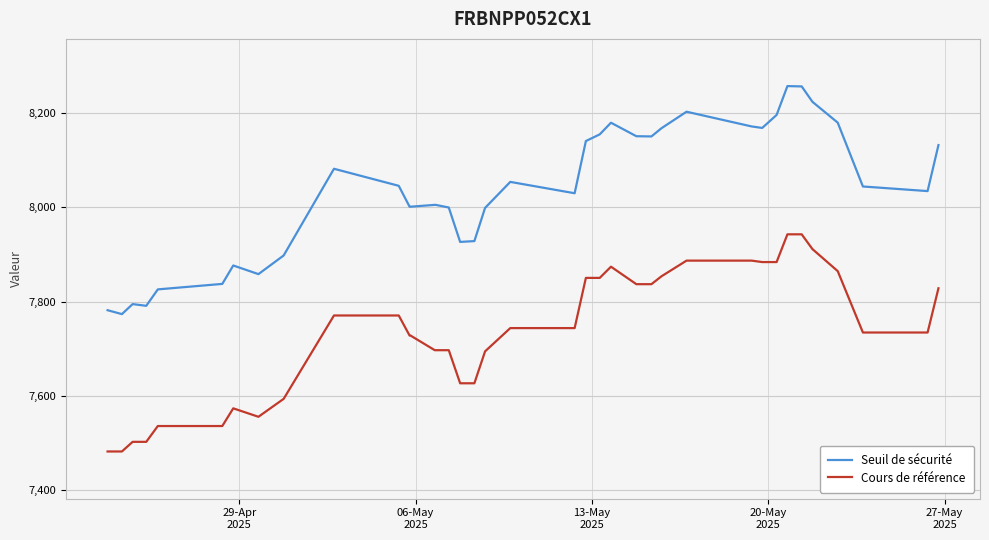

What is the difference between the maximum and minimum values in the Cours de référence series?

460.1